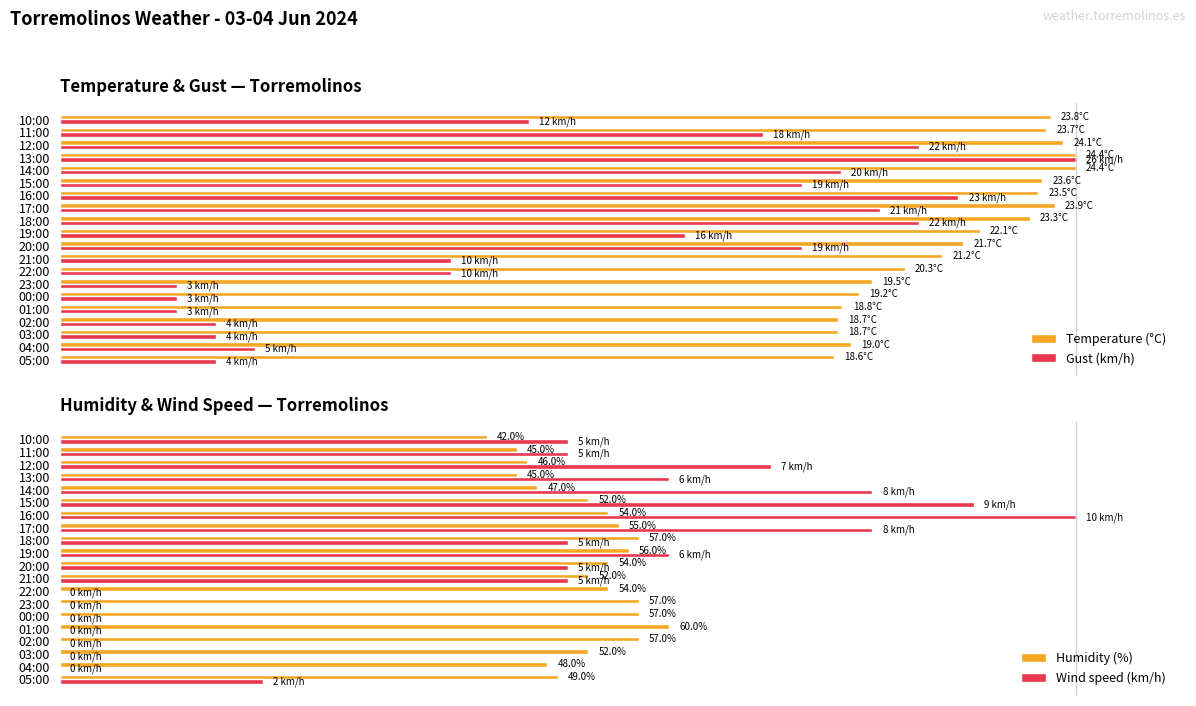

Rank the series by their maximum value, from lowest to highest.

Humidity (%), Temperature (°C), Gust (km/h), Wind speed (km/h)